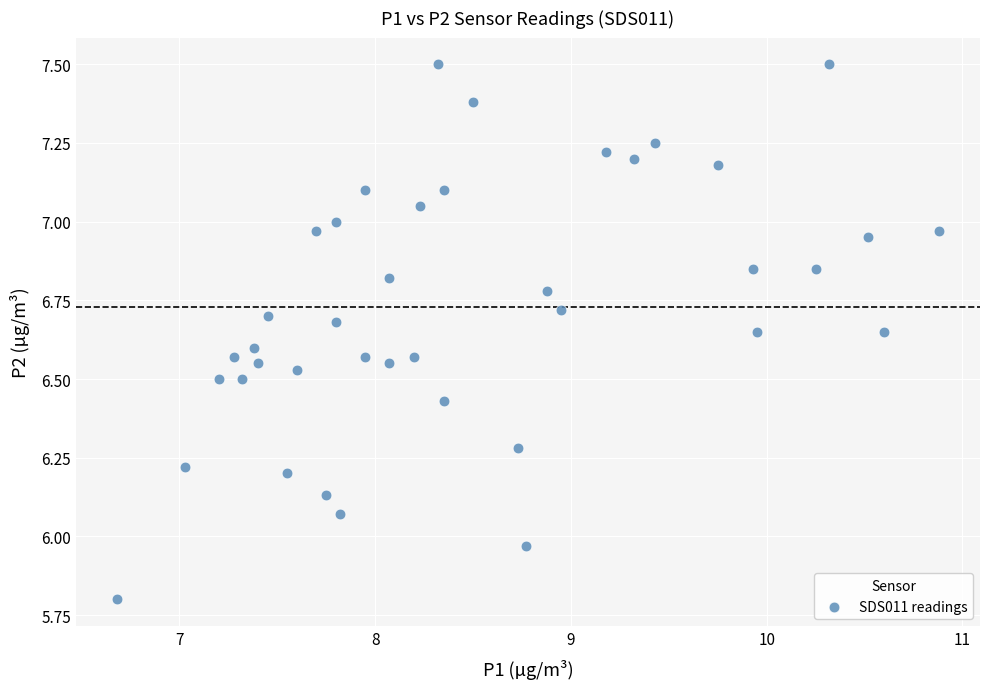

What is the range of Y values (max minus min)?

1.7